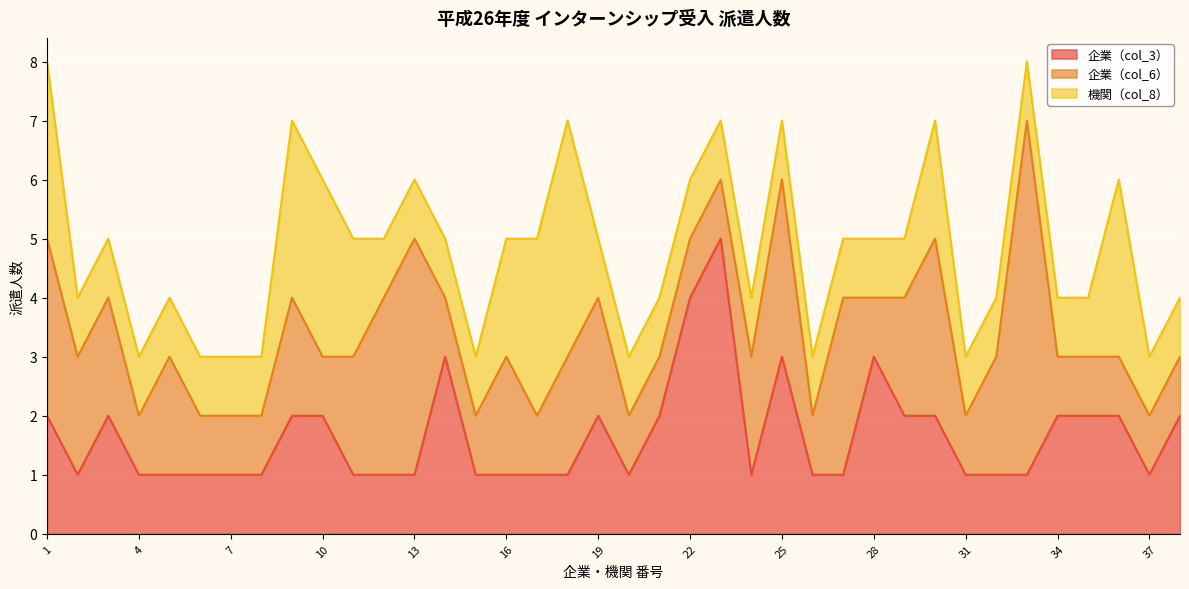

At which label does 企業（col_3） reach its peak?

23